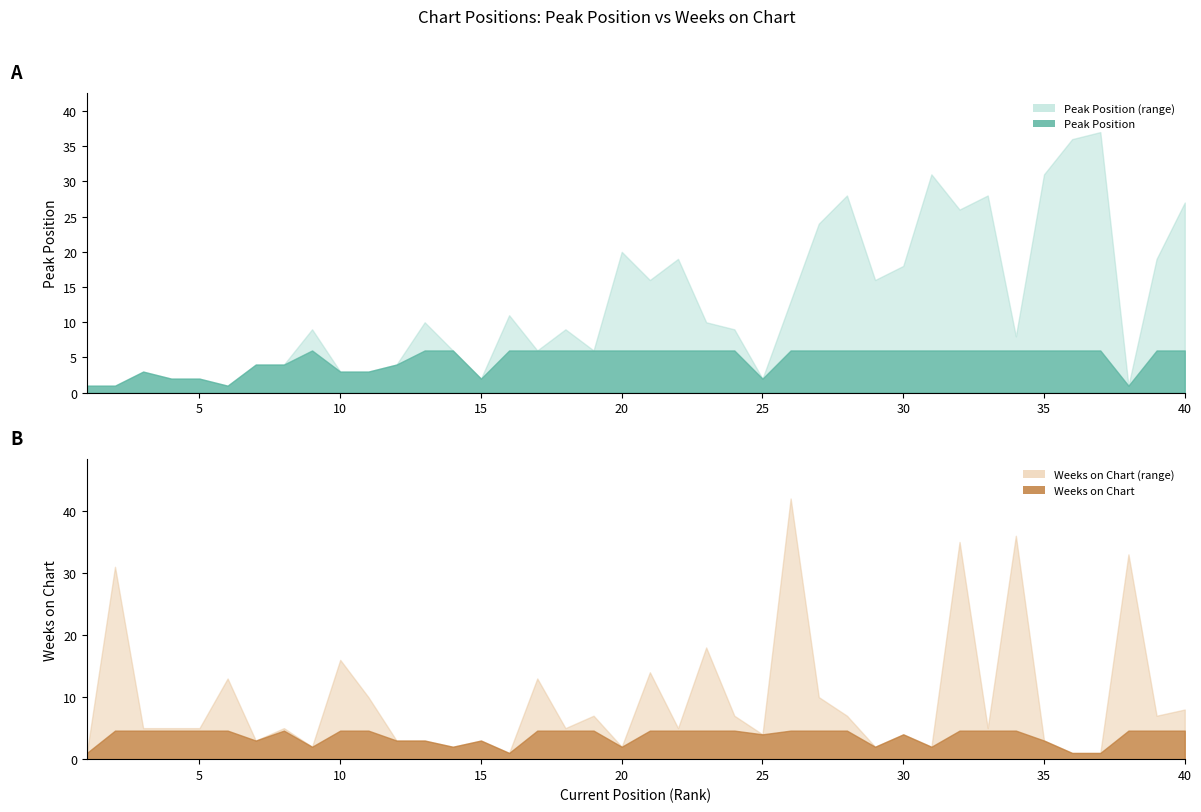

At how many categories does at least one series exceed 26?

12